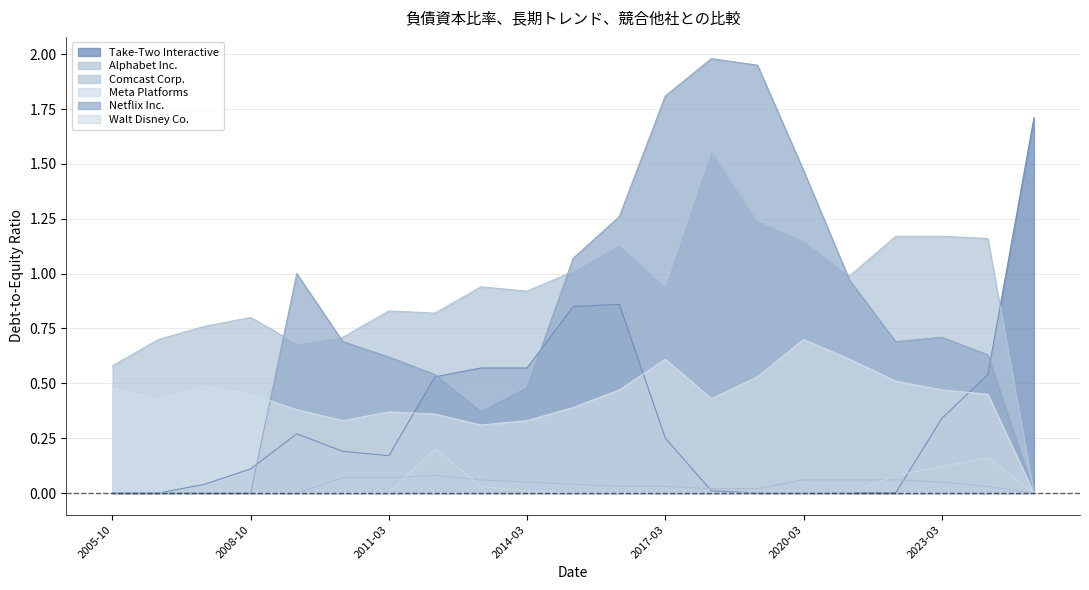

What is the label of the 11th point from the left?

2015-03